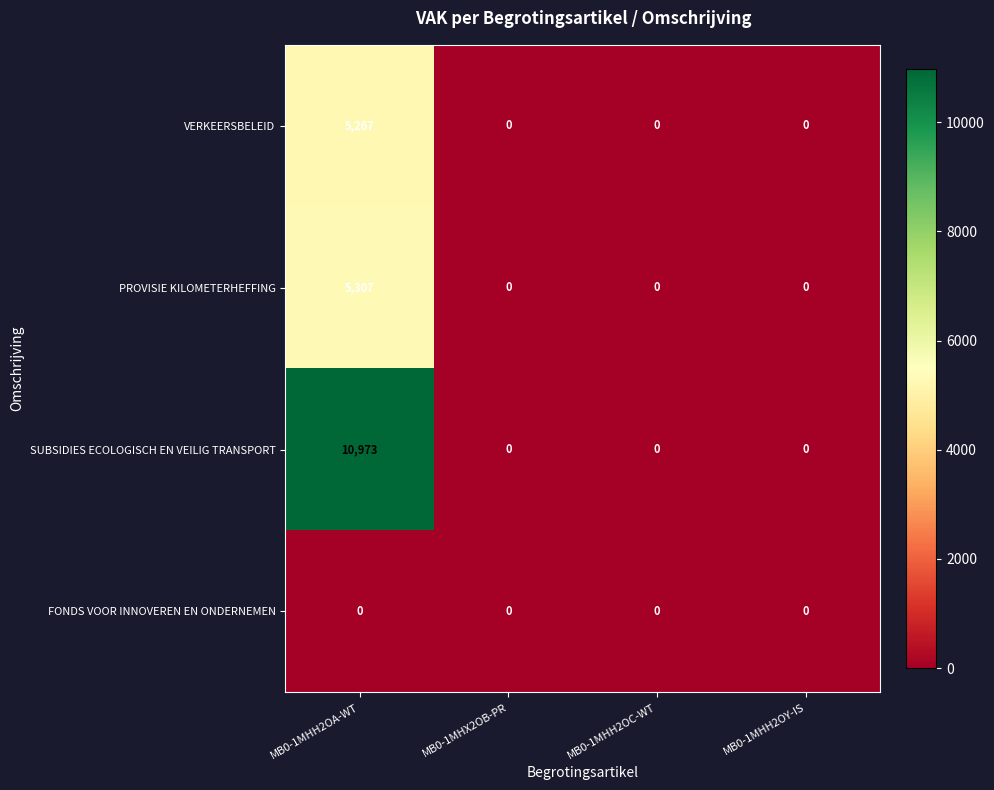

Read the PROVISIE KILOMETERHEFFING value at MB0-1MHH2OA-WT.

5307